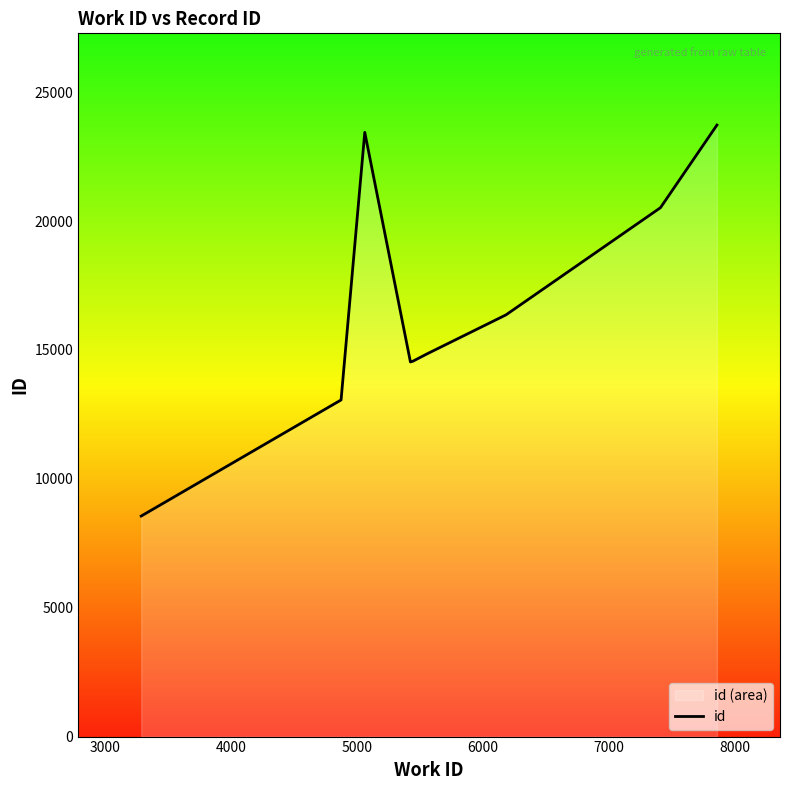

What is the maximum value shown in the chart?

23723